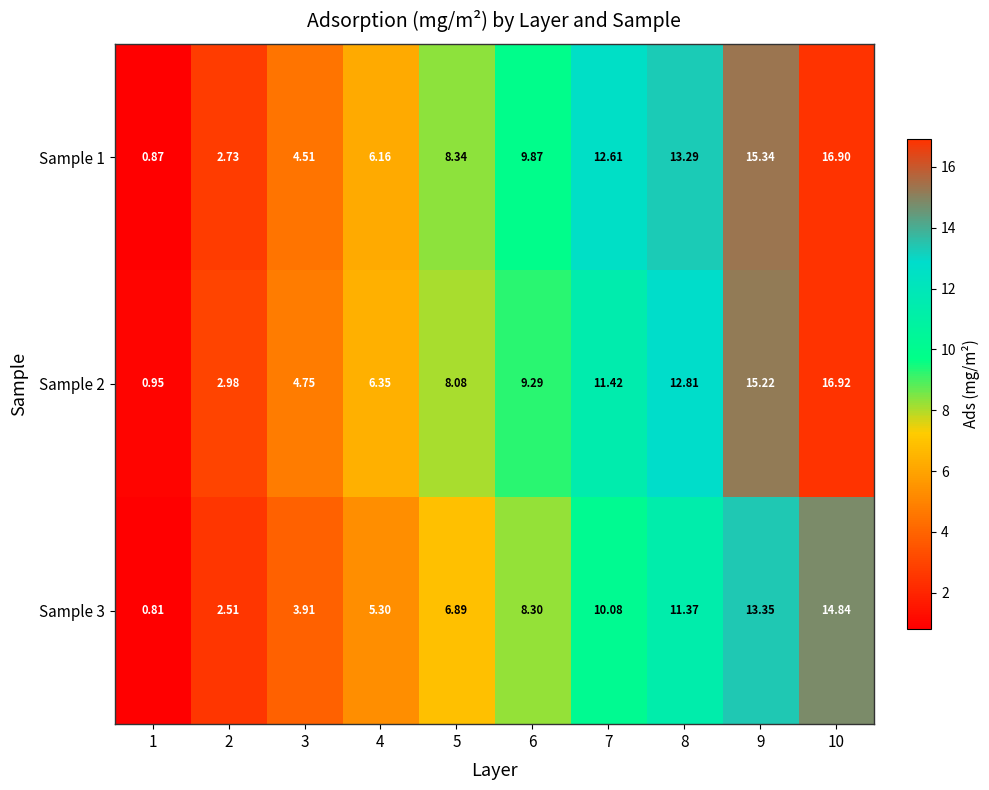

What is the total value across all series at 5?

23.3